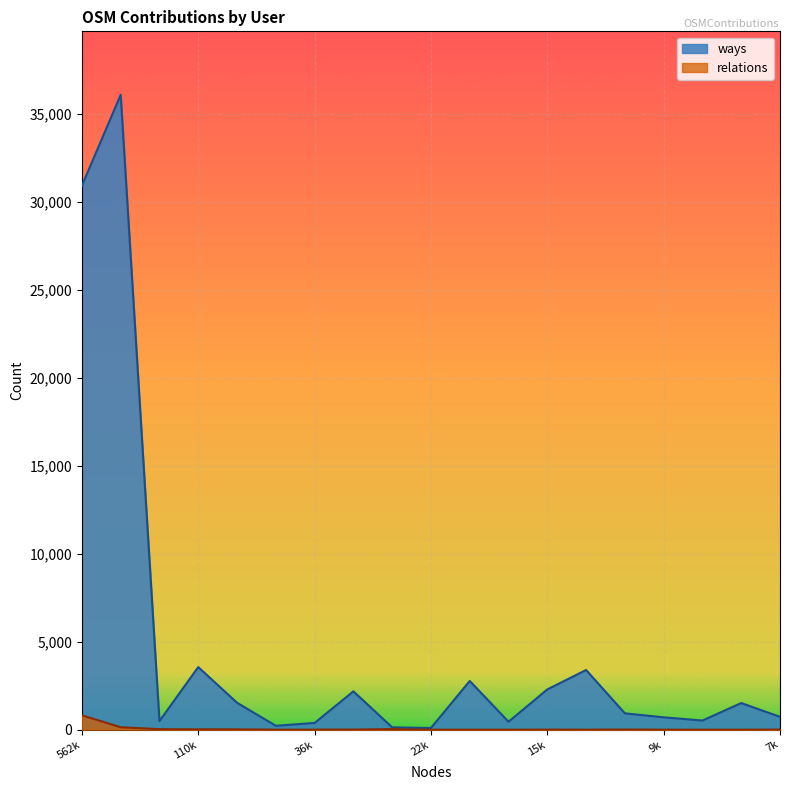

Reading left to right, transcribe all the data shown in this chart.

ways: 30913	36076	490	3557	1530	222	383	2179	132	97	2768	452	2287	3392	929	703	520	1513	731
relations: 816	140	29	22	19	1	2	8	33	0	0	0	4	1	8	0	0	0	6